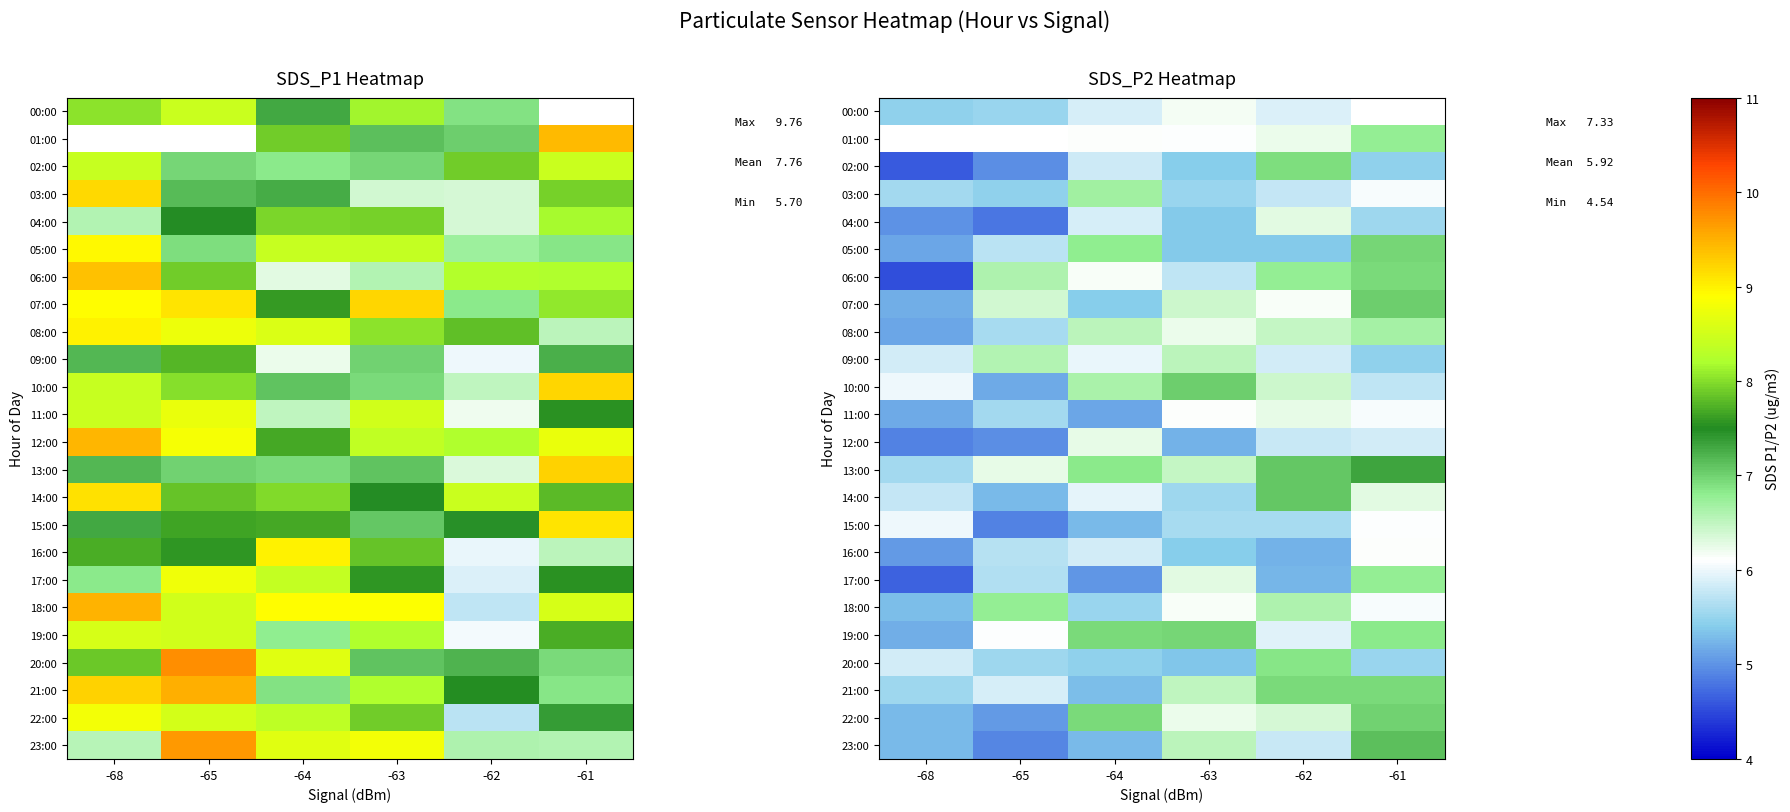

Which series has the largest total across all categories?

13:00